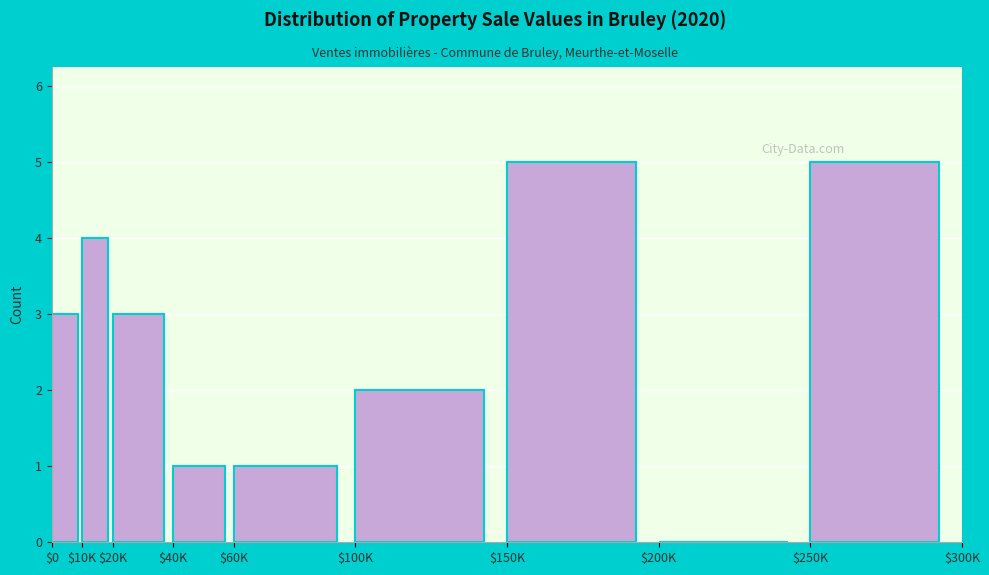

Is it true that the value at $200K is -2?

False